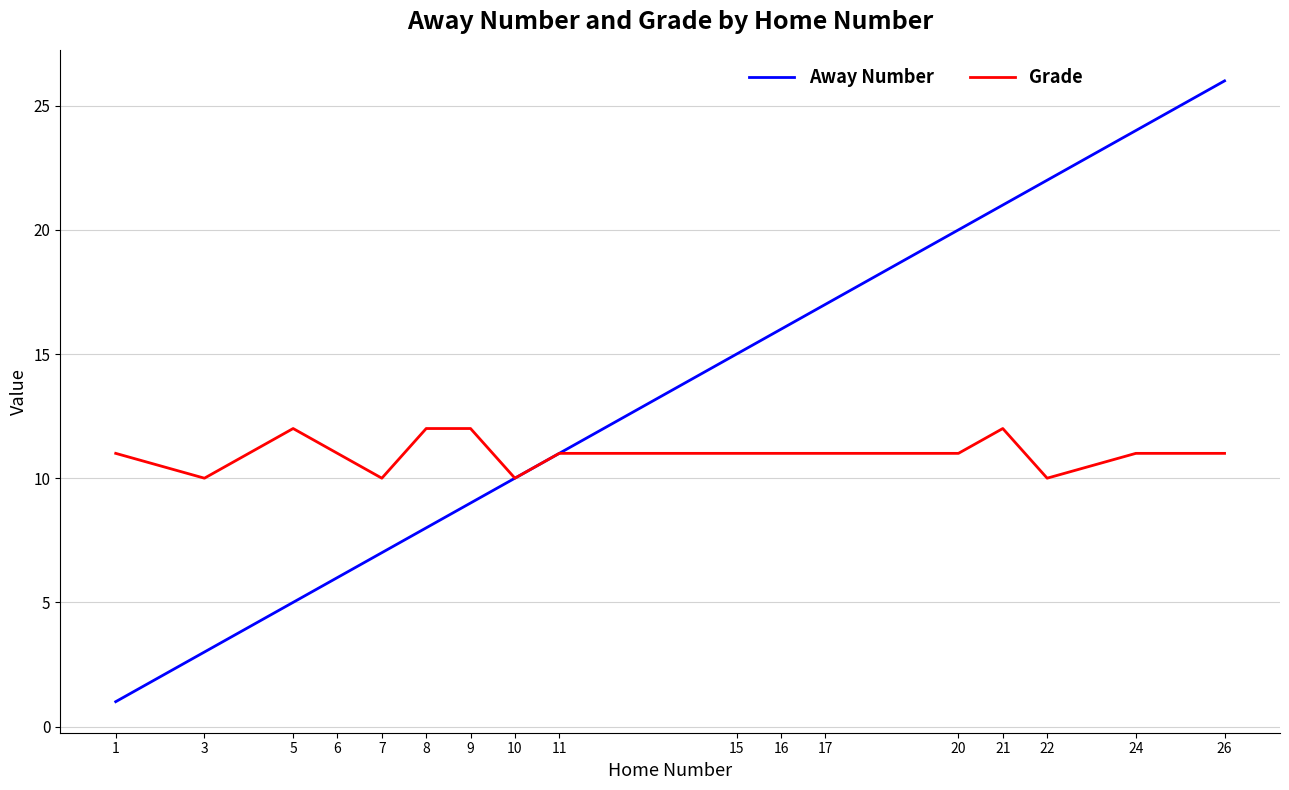

At which category is the sum across all series the highest?

26